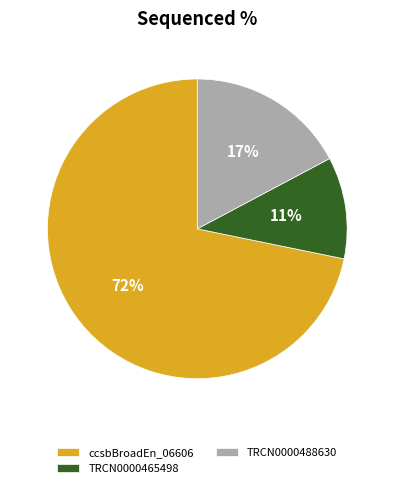

What is the ratio of the value at ccsbBroadEn_06606 to the value at TRCN0000488630?

4.2